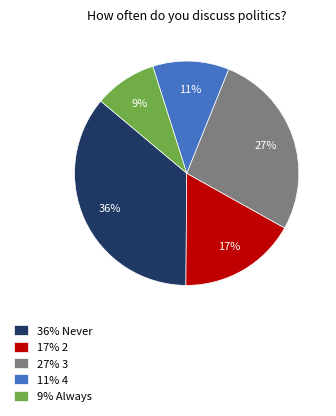

Is it true that 27% 3 is 33% of the pie?

False